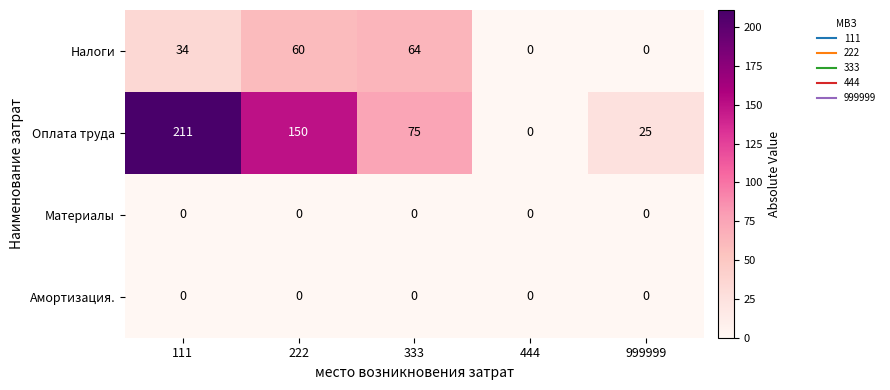

What is the sum of the Оплата труда values at 222 and 333?

225